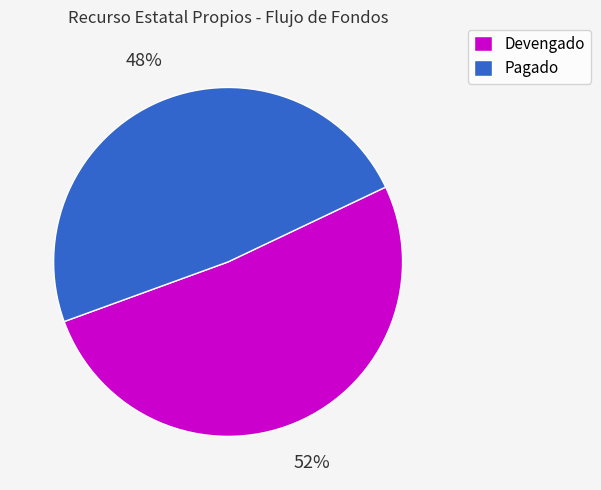

Approximately how many times larger is the value at Devengado compared to Pagado?

1.1